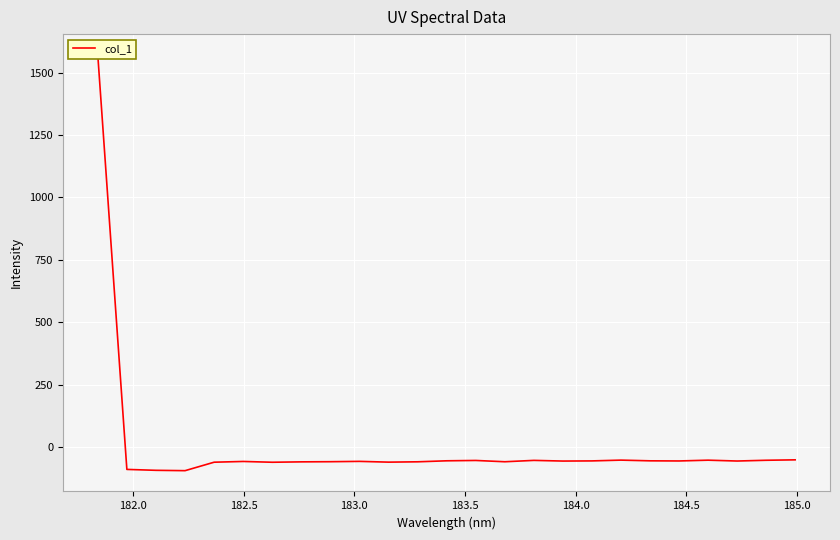

What is the minimum value shown in the chart?

-95.4